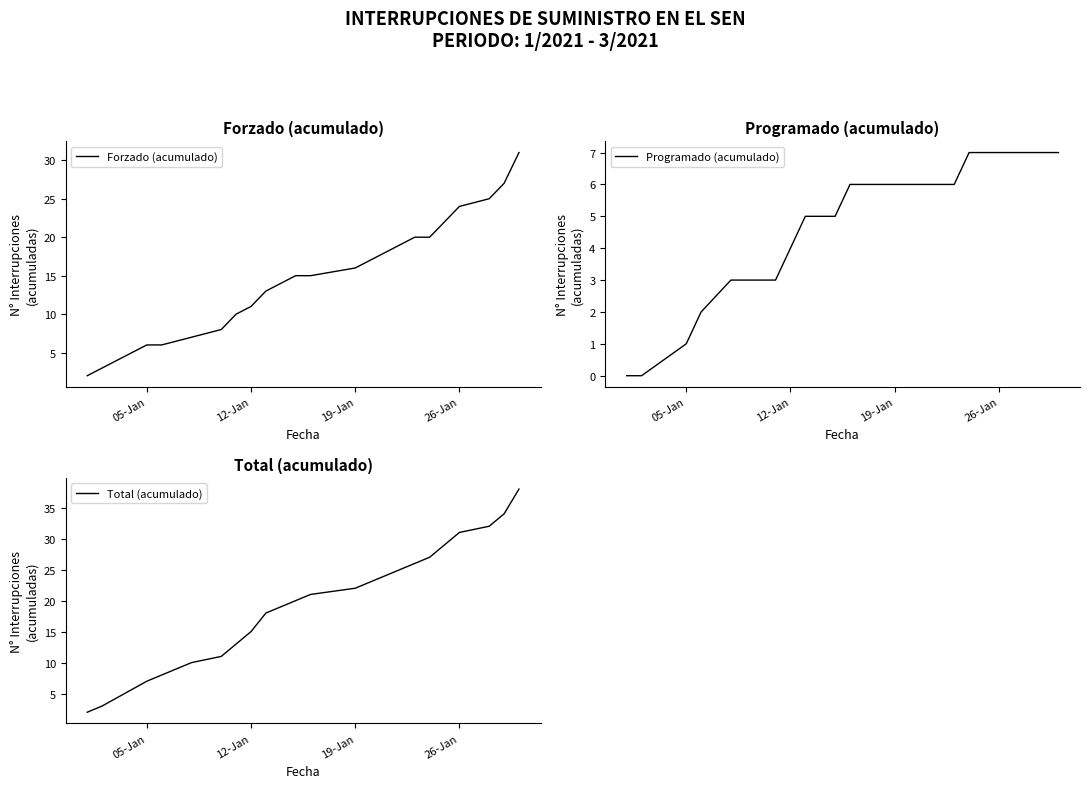

What is the average value of the Forzado (acumulado) series?

15